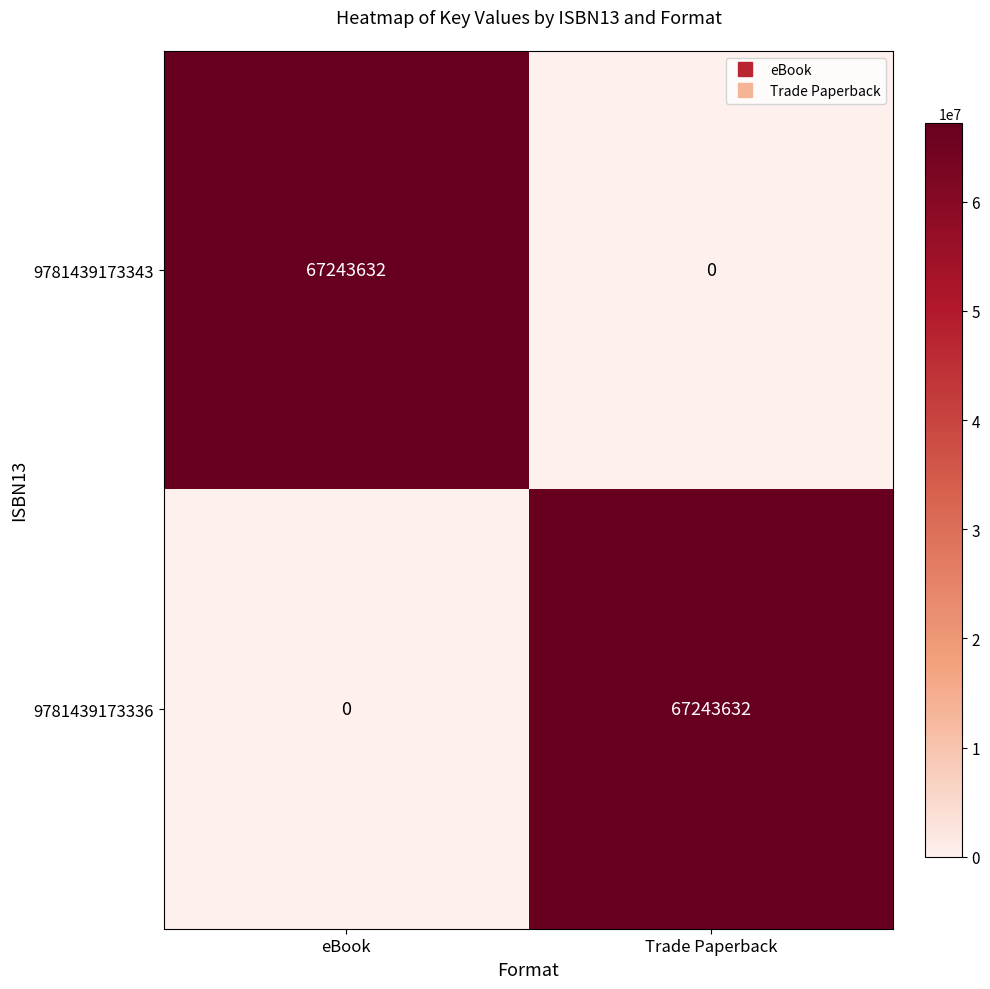

Rank the categories by 9781439173336 value from lowest to highest.

eBook, Trade Paperback